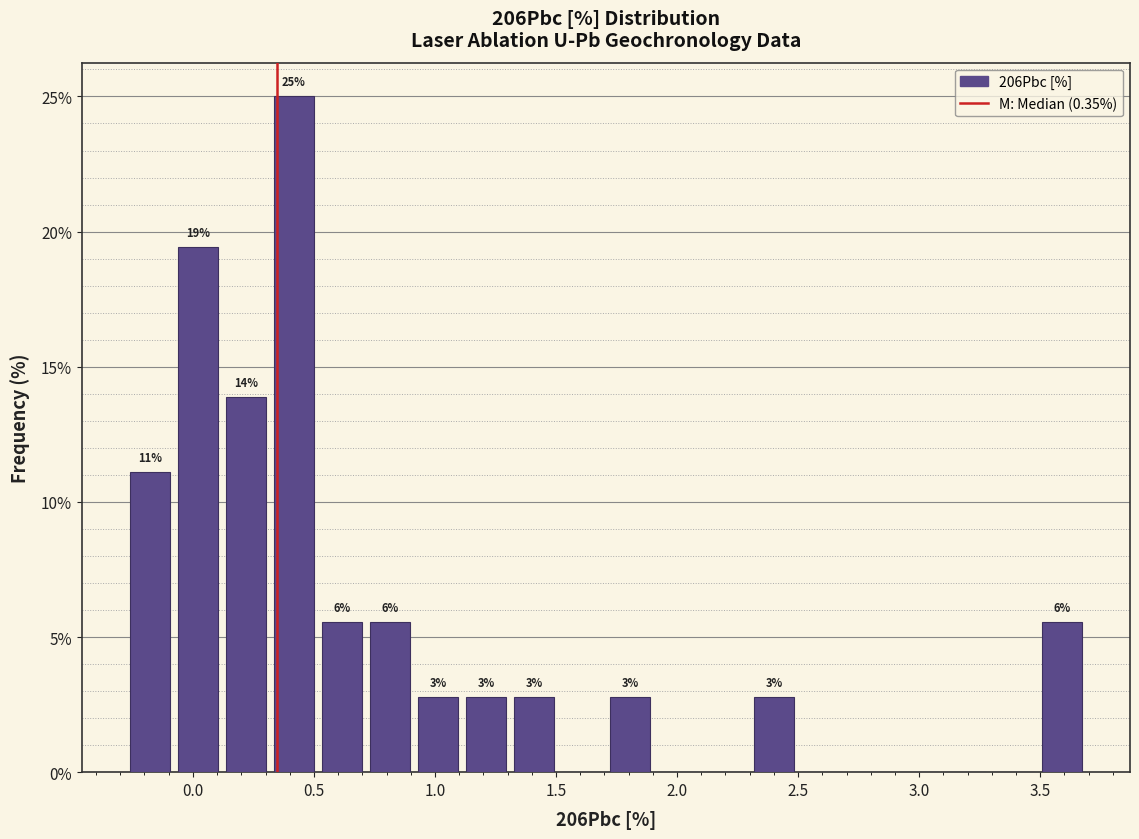

Around what value on the x-axis is the tallest bar? Give the approximate position of its centre, as read against the axis.

0.40